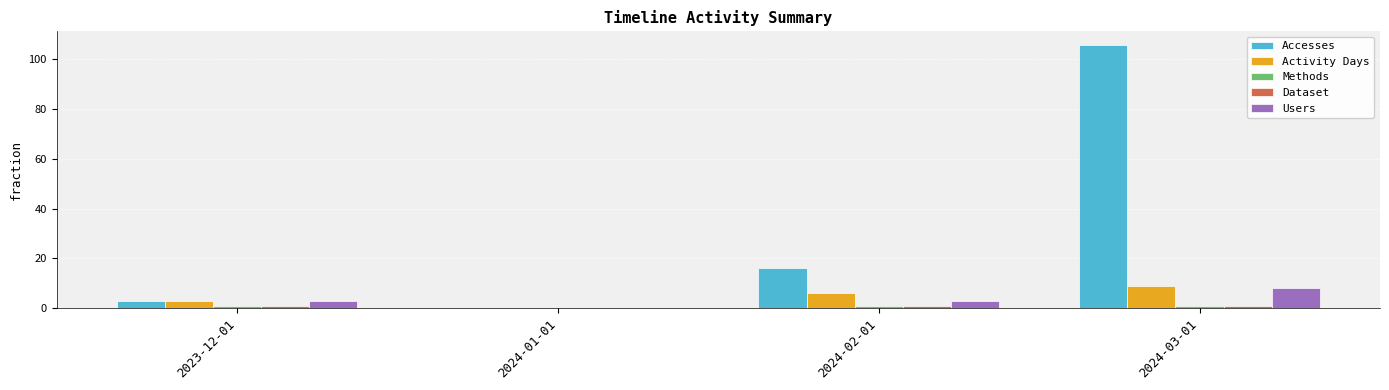

At which category does the chart reach its peak across all series?

2024-03-01